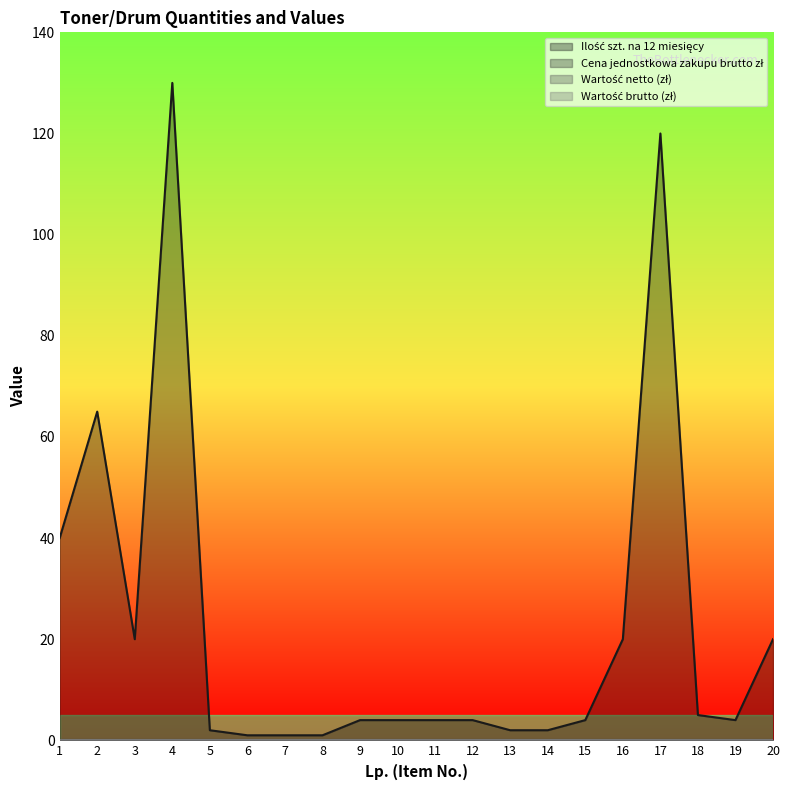

List the series in order of their peak value, lowest first.

Cena jednostkowa zakupu brutto zł, Wartość netto (zł), Wartość brutto (zł), Ilość szt. na 12 miesięcy